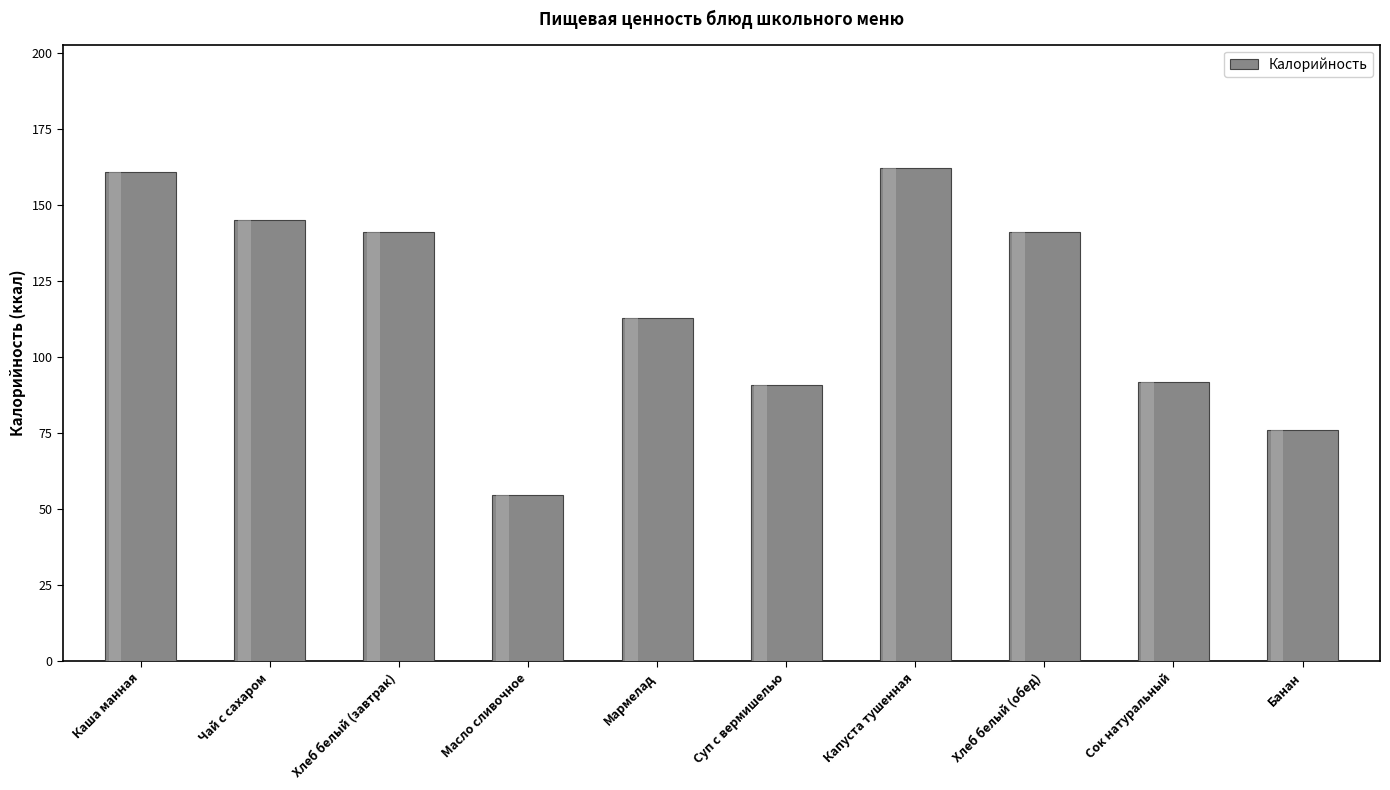

What is the ratio of the value at Суп с вермишелью to the value at Каша манная?

0.6